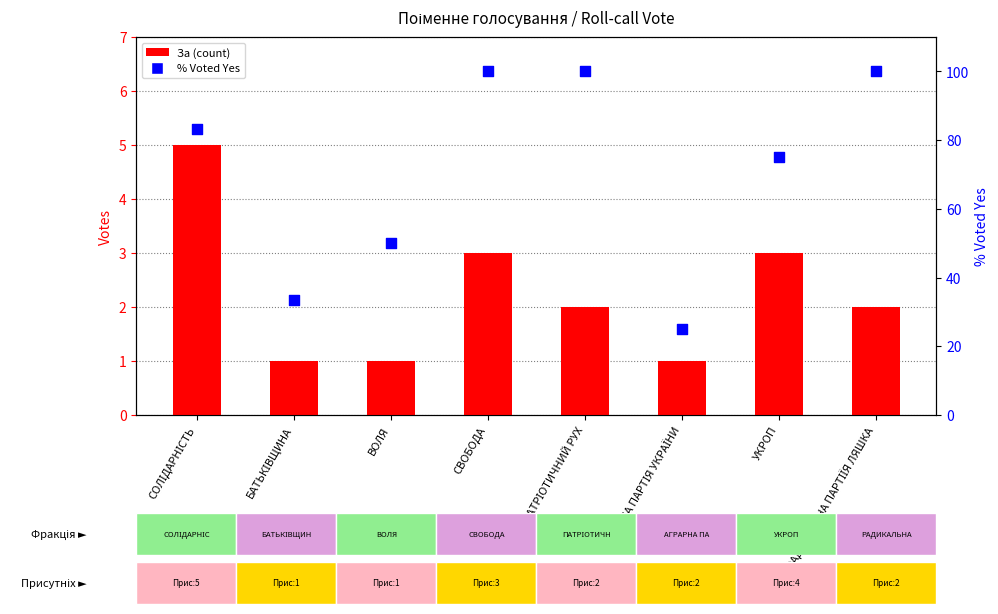

At how many categories does at least one series exceed 26?

7